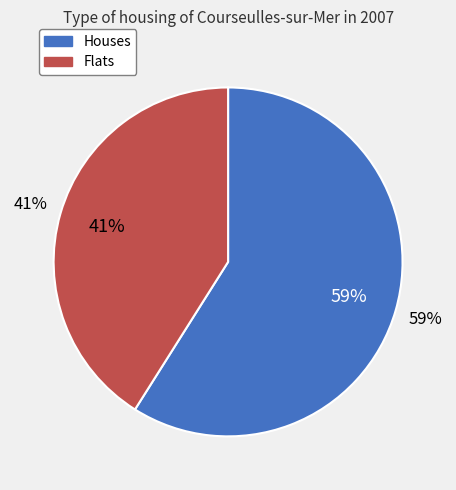

Is it true that 10 Ермаково-Ермаково 1 ао RS is 71% of the pie?

False